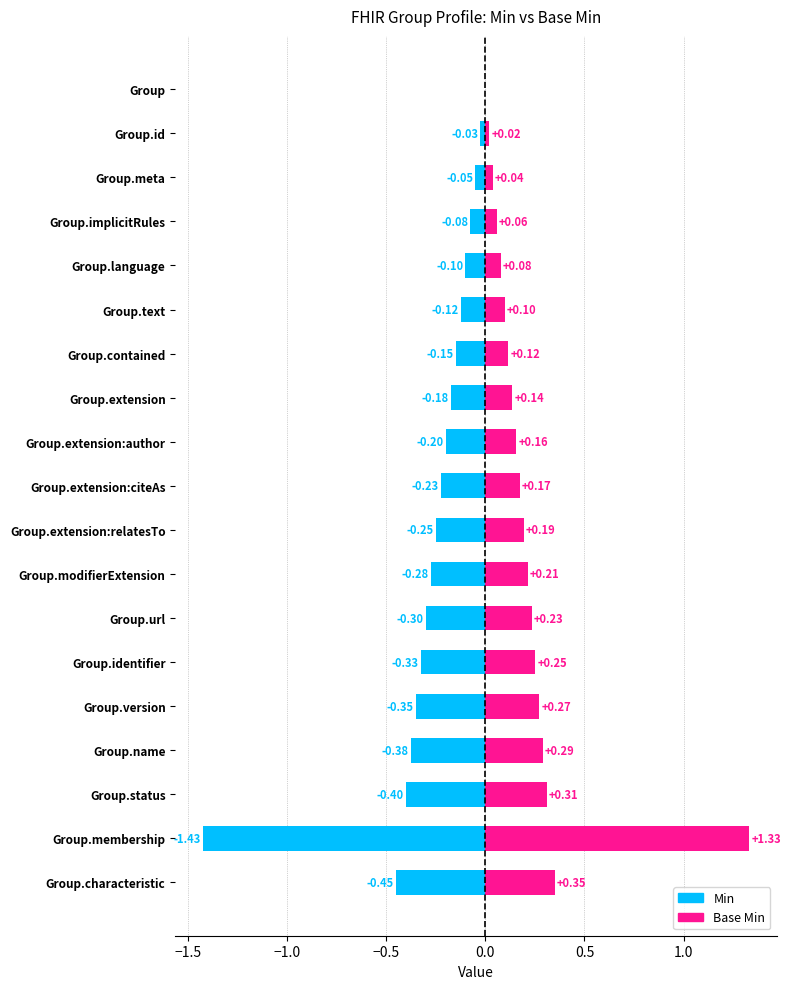

How many distinct data groups are displayed?

2